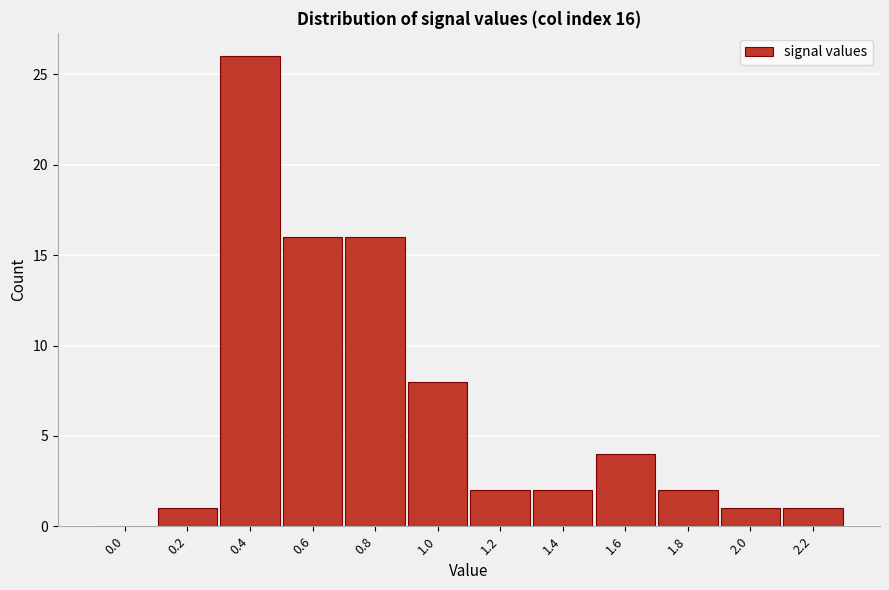

Reading left to right, what are all the values shown in this chart?

0.0=0	0.2=1	0.4=26	0.6=16	0.8=16	1.0=8	1.2=2	1.4=2	1.6=4	1.8=2	2.0=1	2.2=1